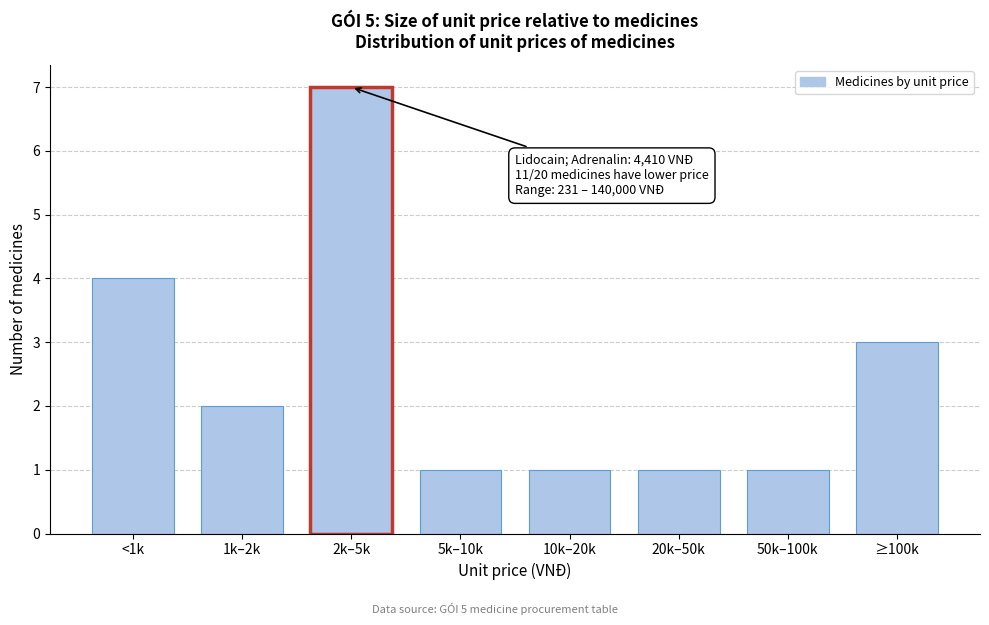

Reading right to left, list all the values displayed in this chart.

3	1	1	1	1	7	2	4